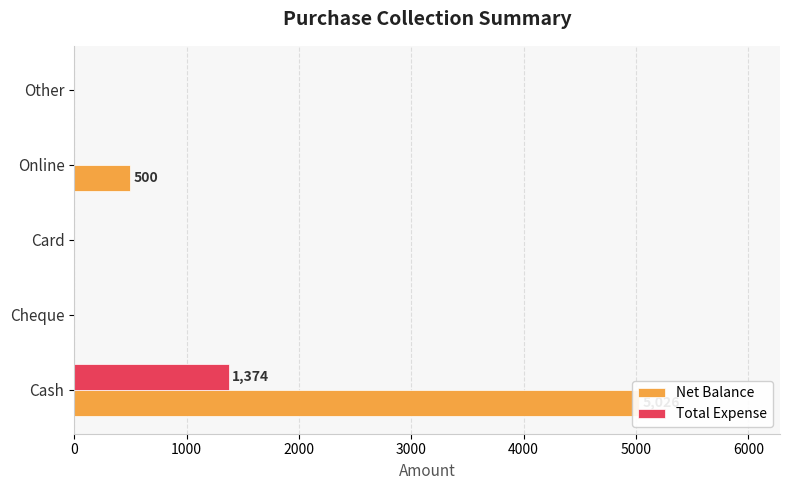

At how many categories does at least one series exceed 3040?

1